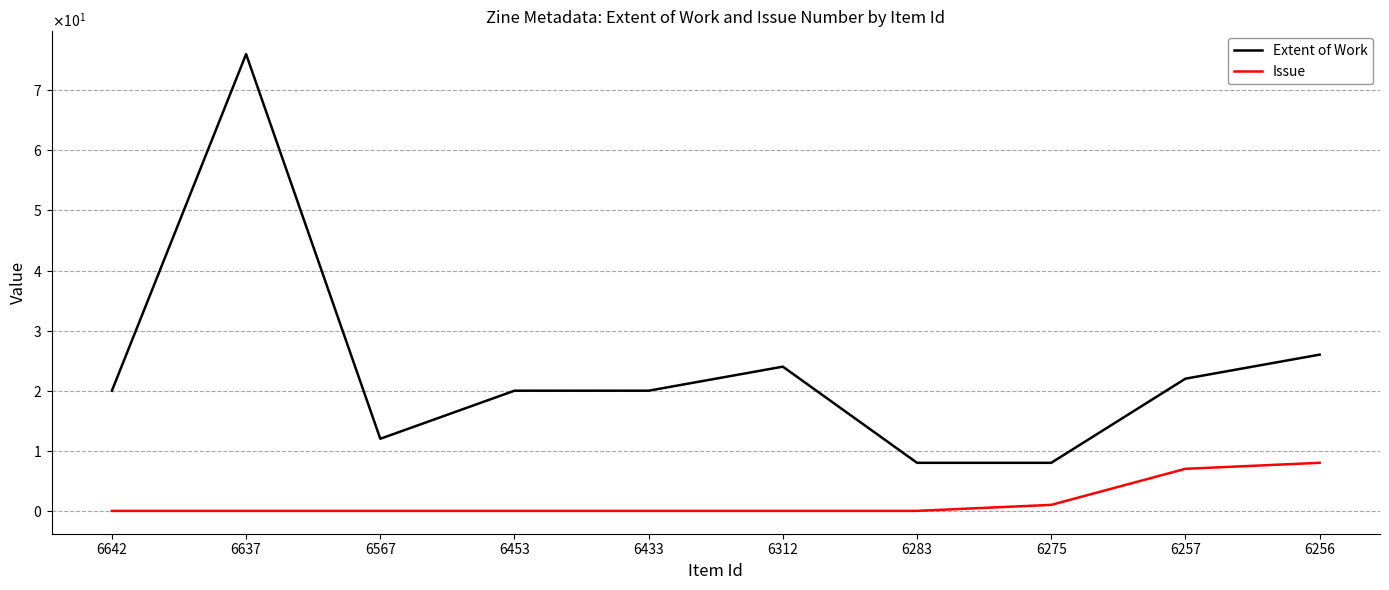

Which has a higher value, 6433 or 6453?

6433